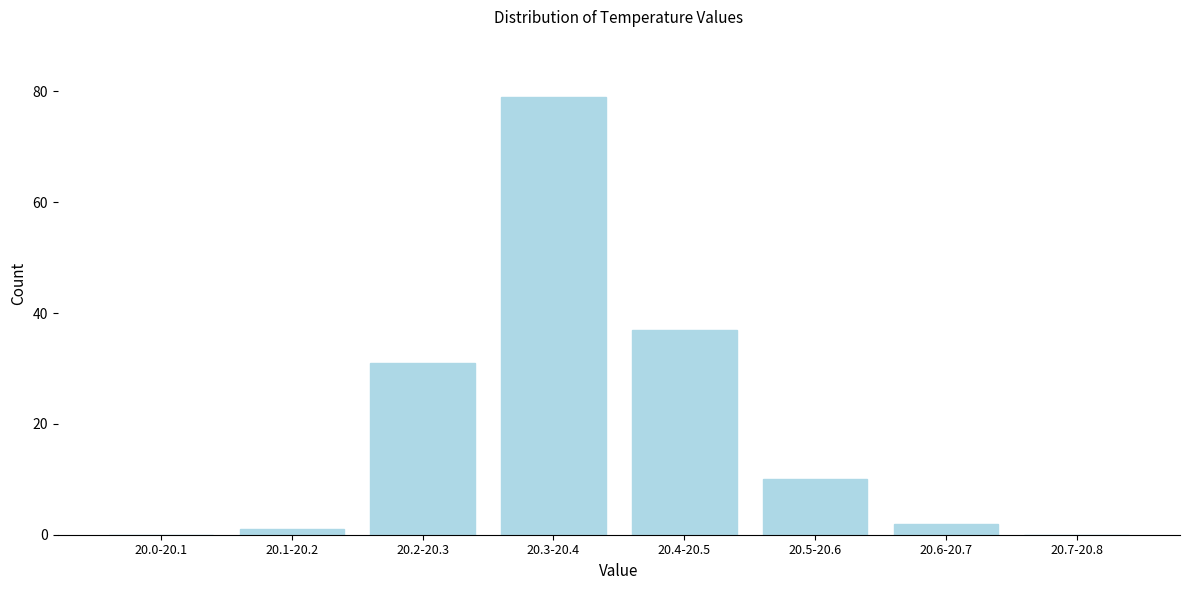

Reading left to right, extract all data points from this chart.

20.0-20.1=0	20.1-20.2=1	20.2-20.3=31	20.3-20.4=79	20.4-20.5=37	20.5-20.6=10	20.6-20.7=2	20.7-20.8=0